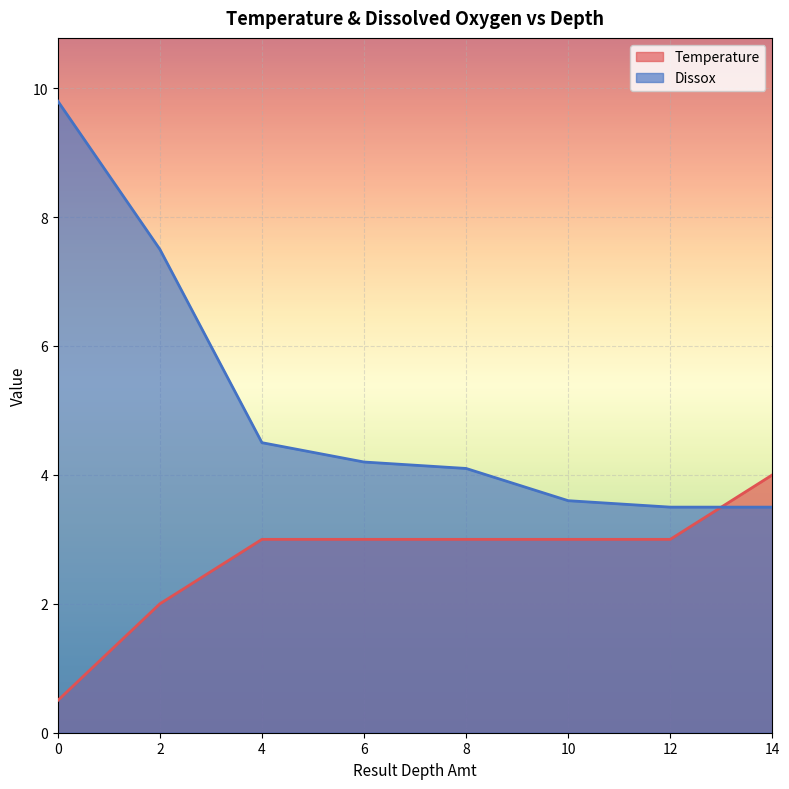

How many lines are shown in the chart?

2